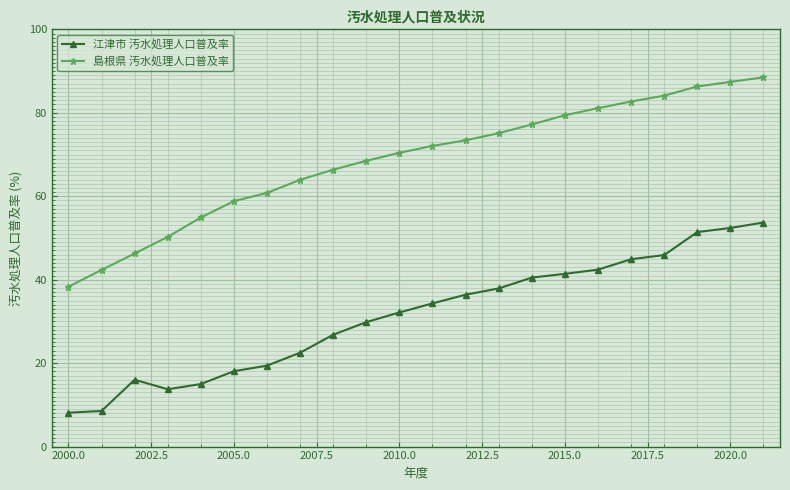

Which series has the widest spread of values?

島根県 汚水処理人口普及率